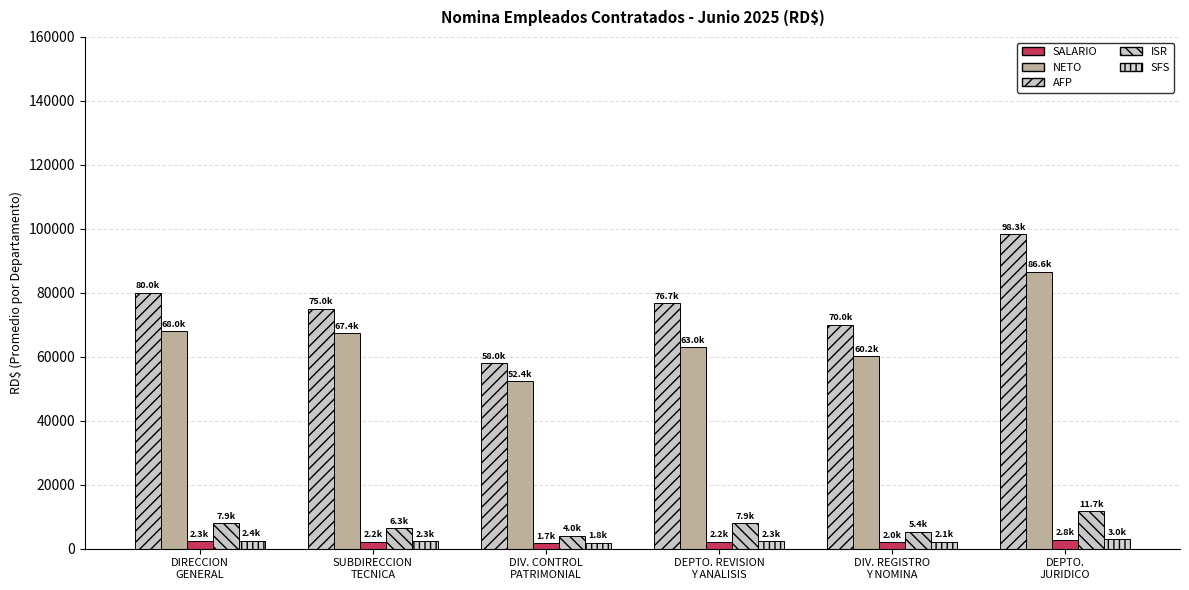

How many bars are there in each group?

5